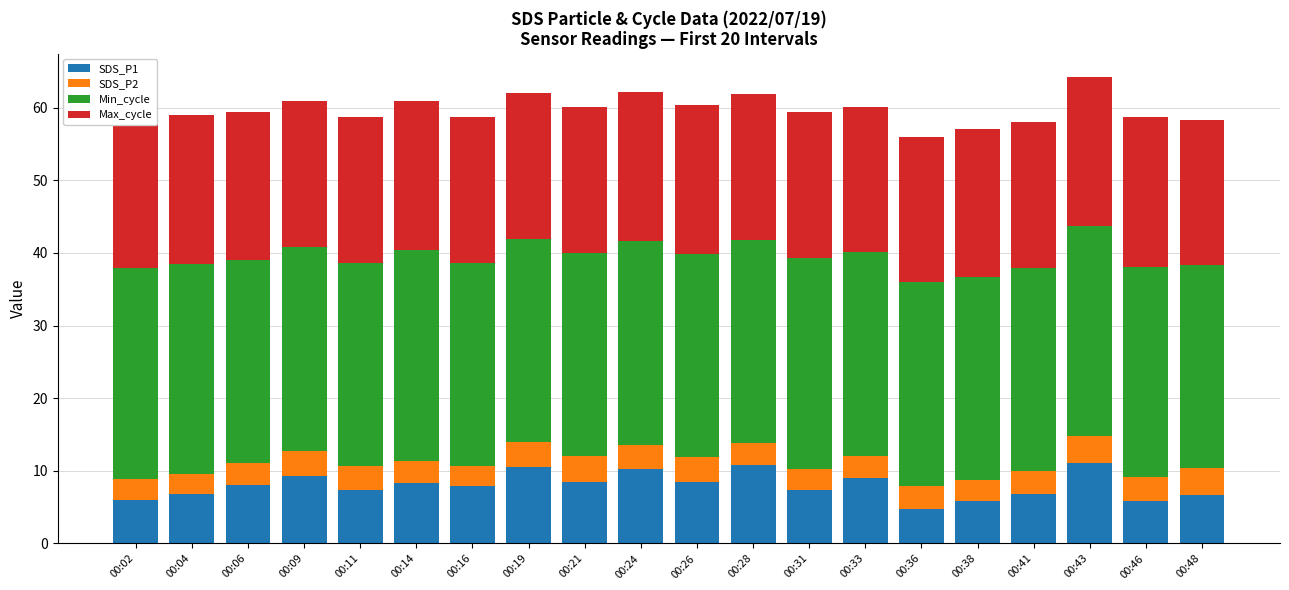

What is the maximum value for SDS_P1?

11.1